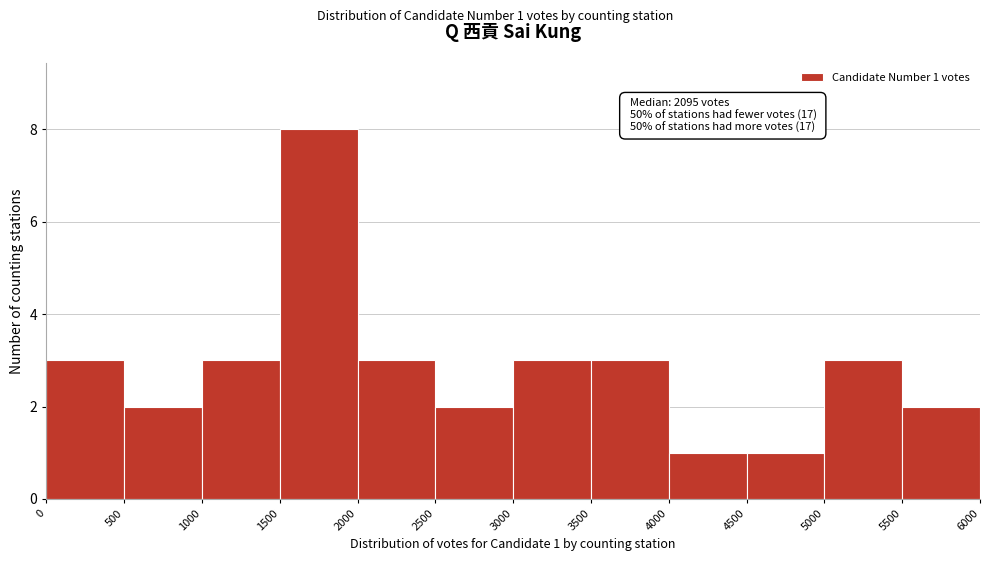

Over which range of the x-axis is the bar tallest?

1500 to 2000